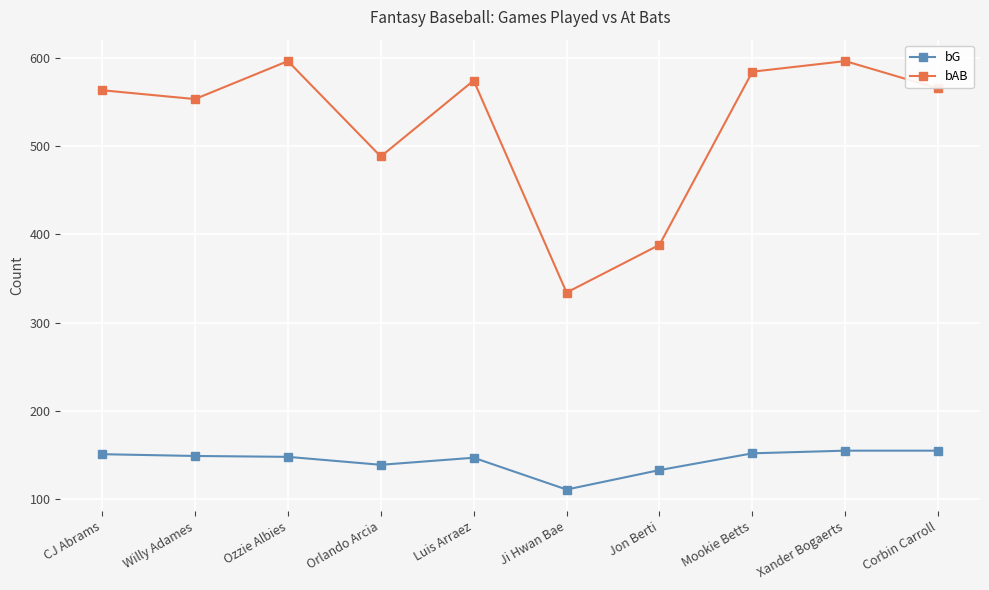

Is it true that bAB equals 388 at Jon Berti?

True